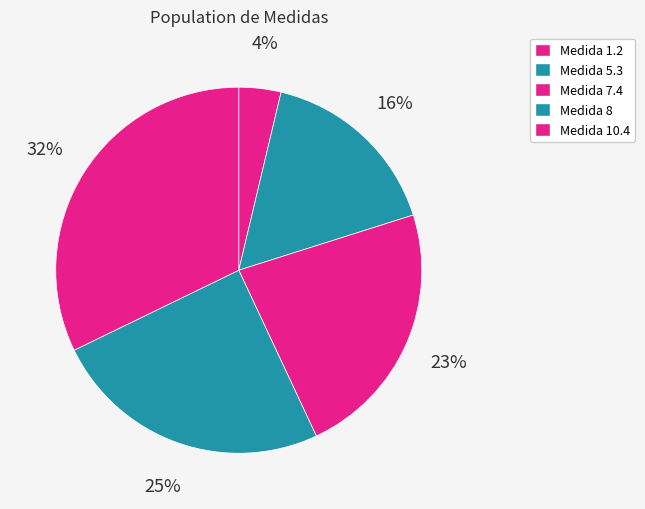

Rank the categories by value from lowest to highest.

1.2, 5.3, 7.4, 8, 10.4